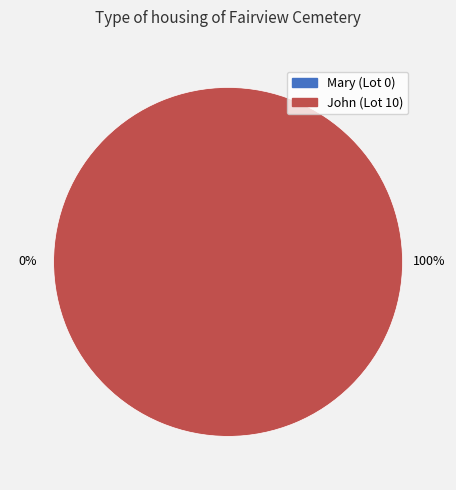

Which category has the biggest portion of the pie?

John